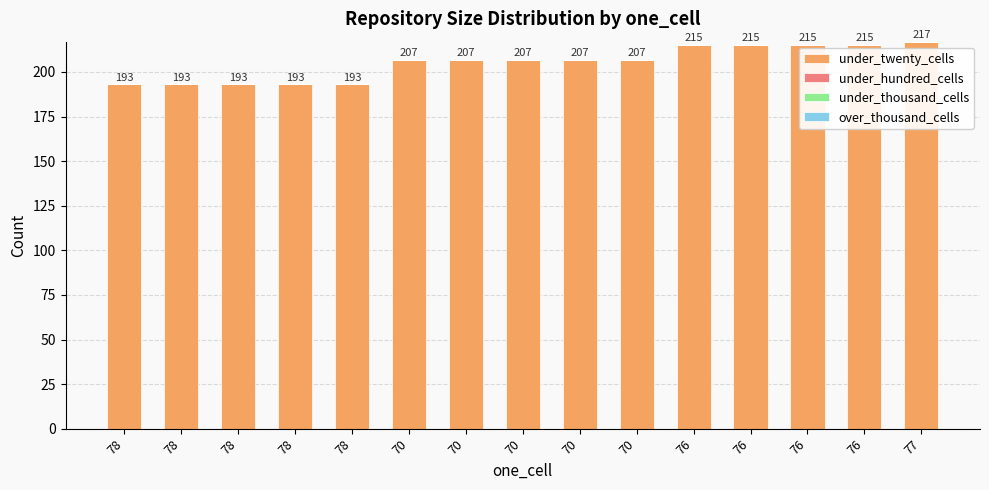

Between 78 and 70, which is larger?

70